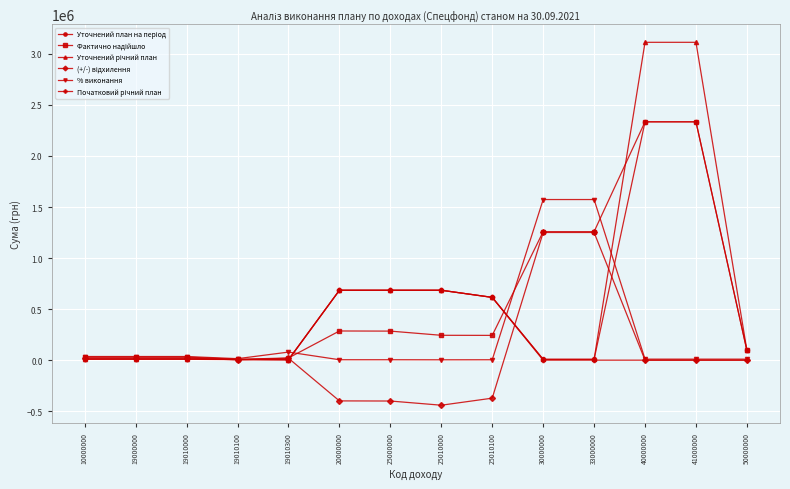

At how many categories does at least one series exceed 750473?

4